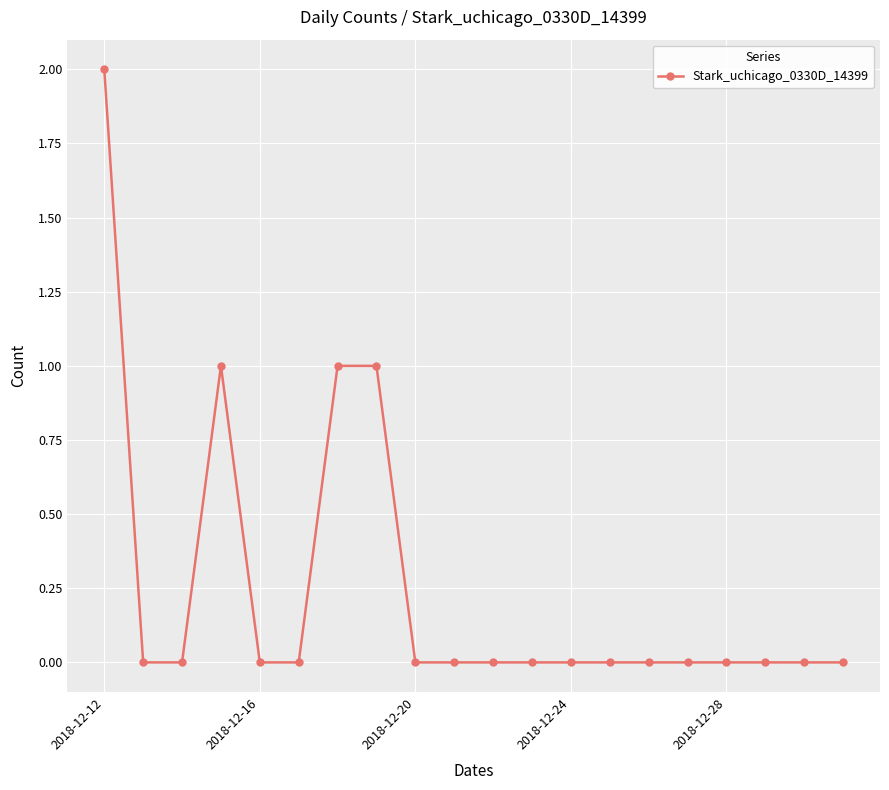

What is the sum of all values?

5